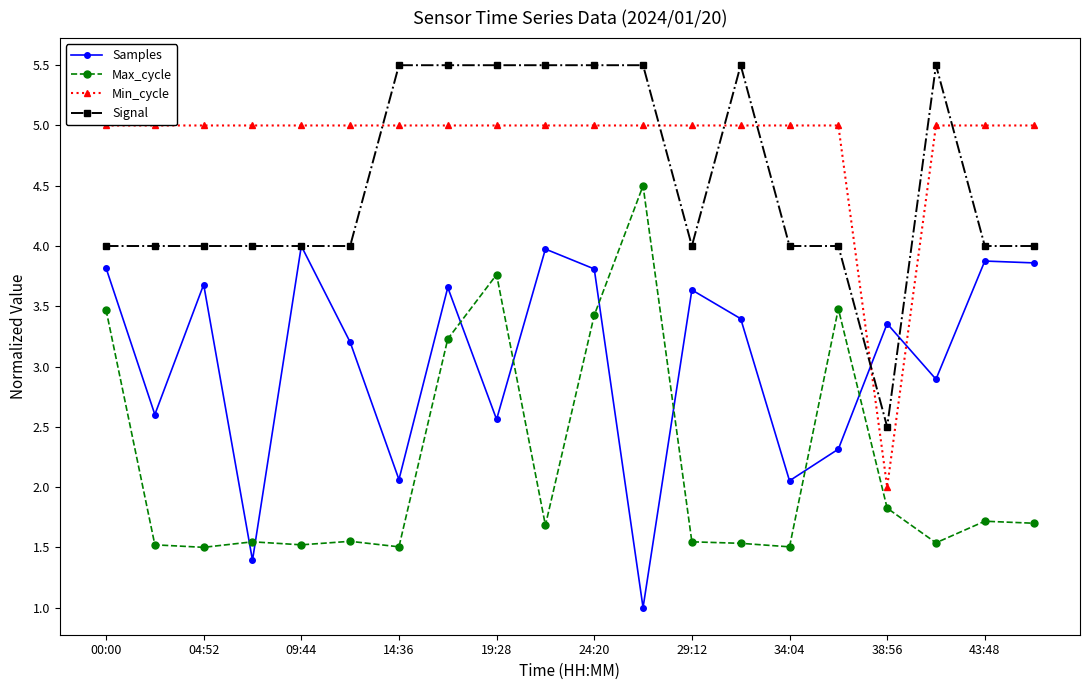

What is the greatest value displayed?

5.5